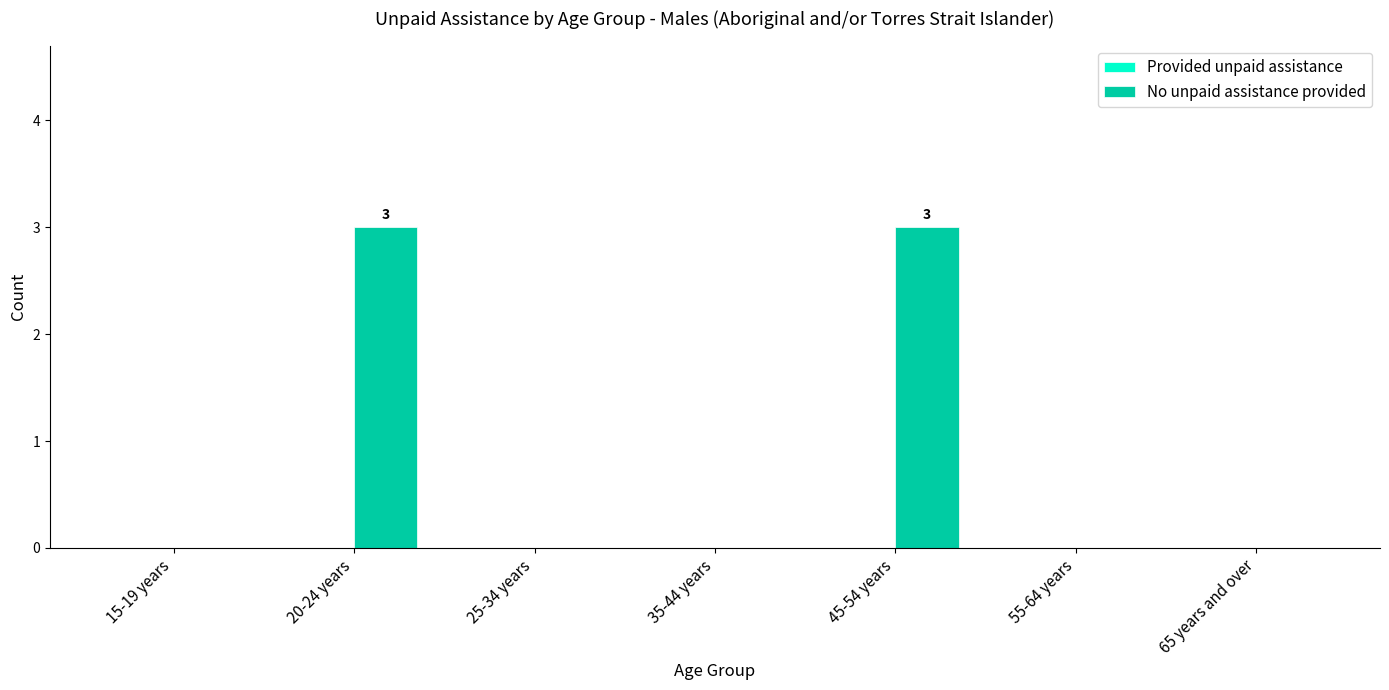

True or false: the data shows -2 at 15-19 years.

False